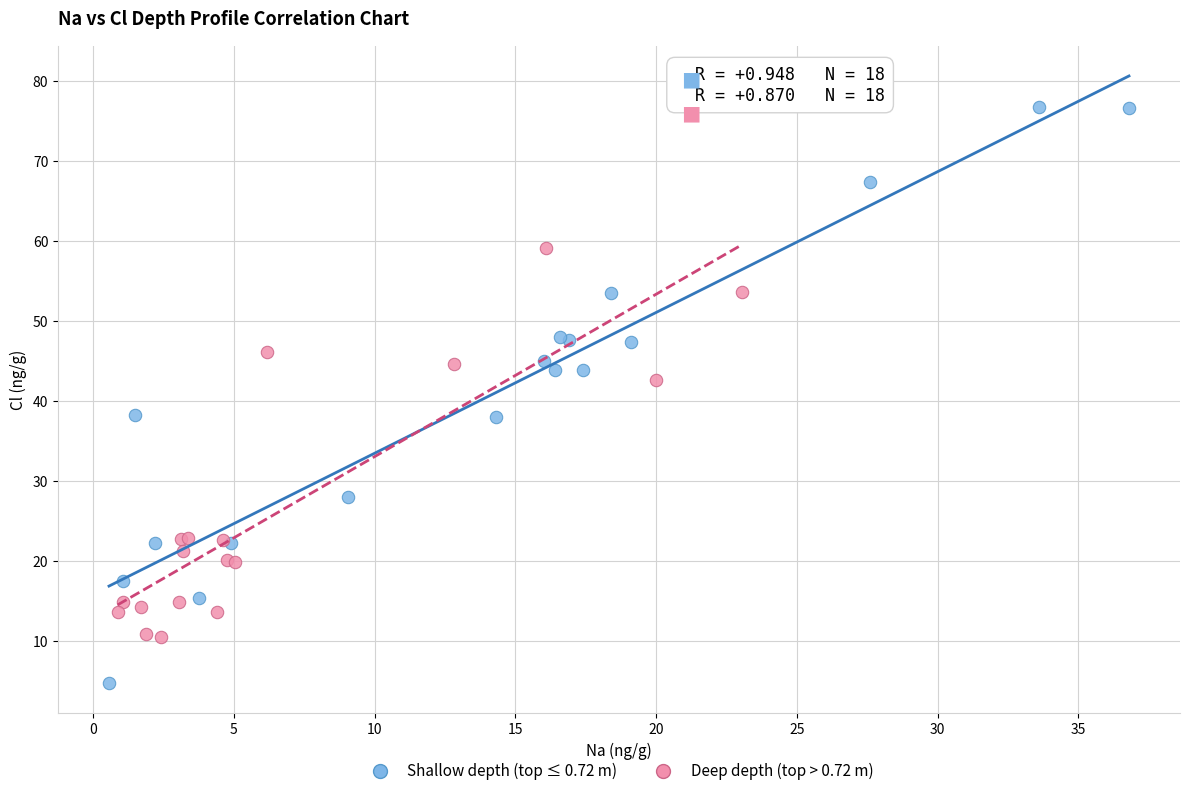

Which series has the widest spread of Y values?

Shallow depth (top ≤ 0.72 m)